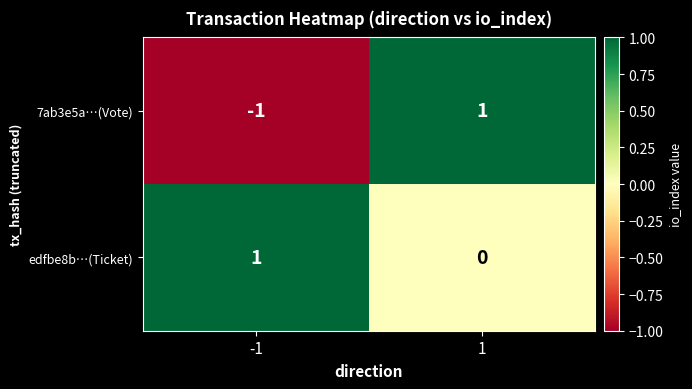

How many categories are shown in the chart?

2